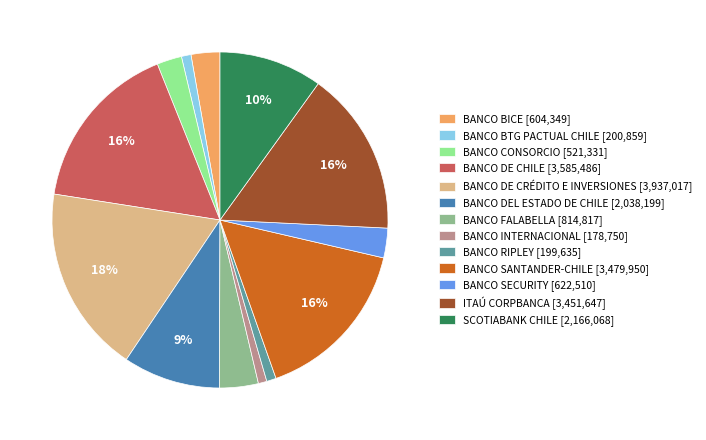

Between BANCO DE CHILE [3,585,486] and BANCO CONSORCIO [521,331], which is larger?

BANCO DE CHILE [3,585,486]